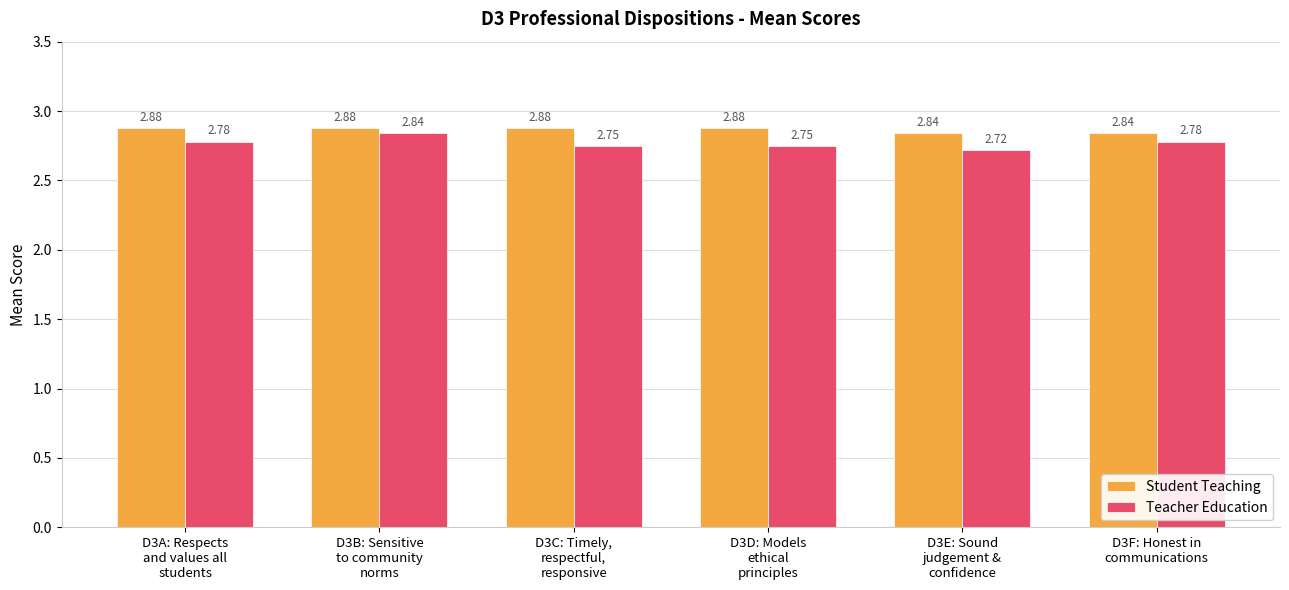

At how many categories does at least one series exceed 2?

6